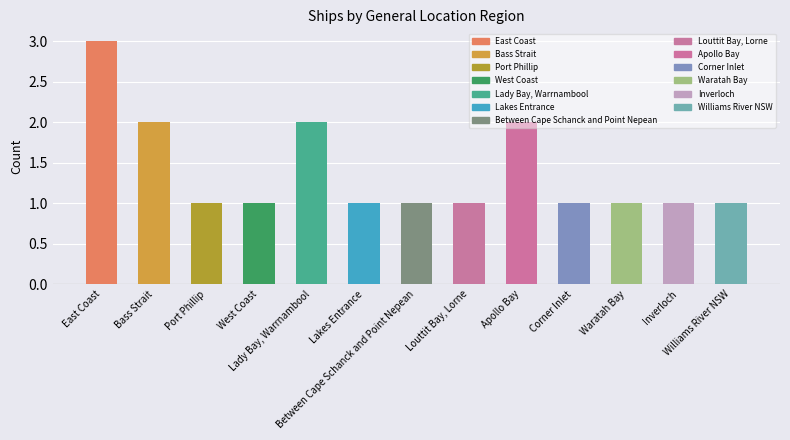

What position from the right is Port Phillip?

11